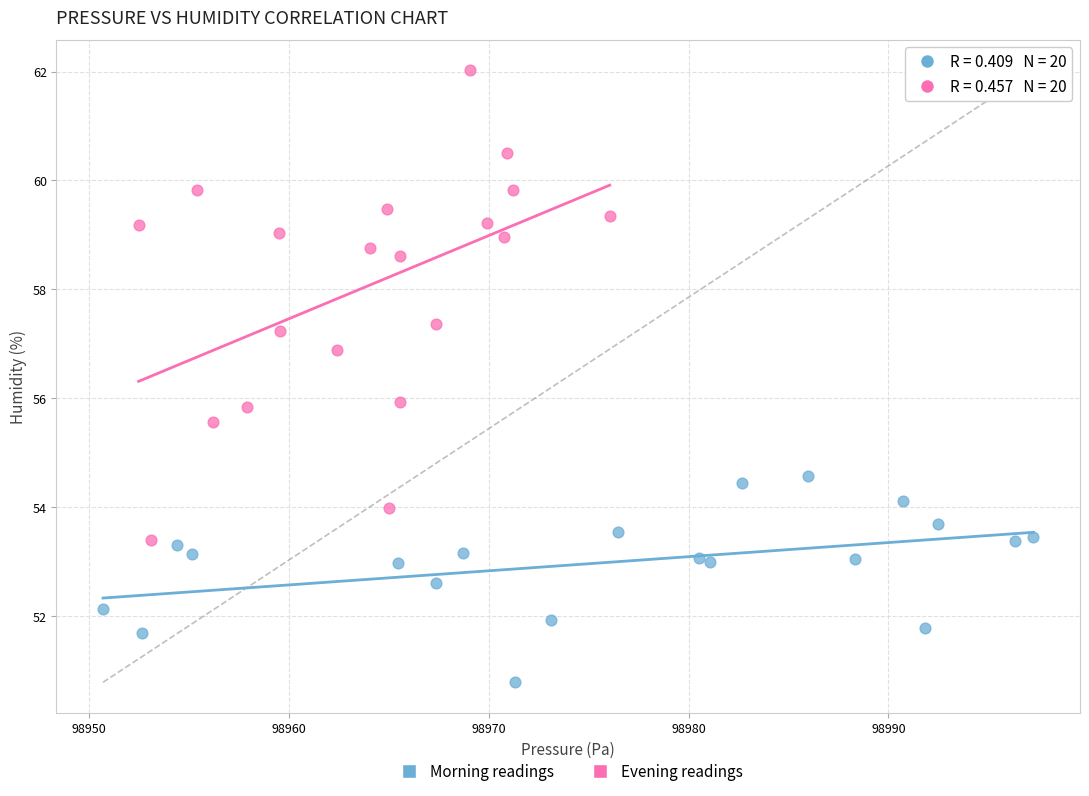

Which series reaches the minimum Y coordinate?

Morning readings